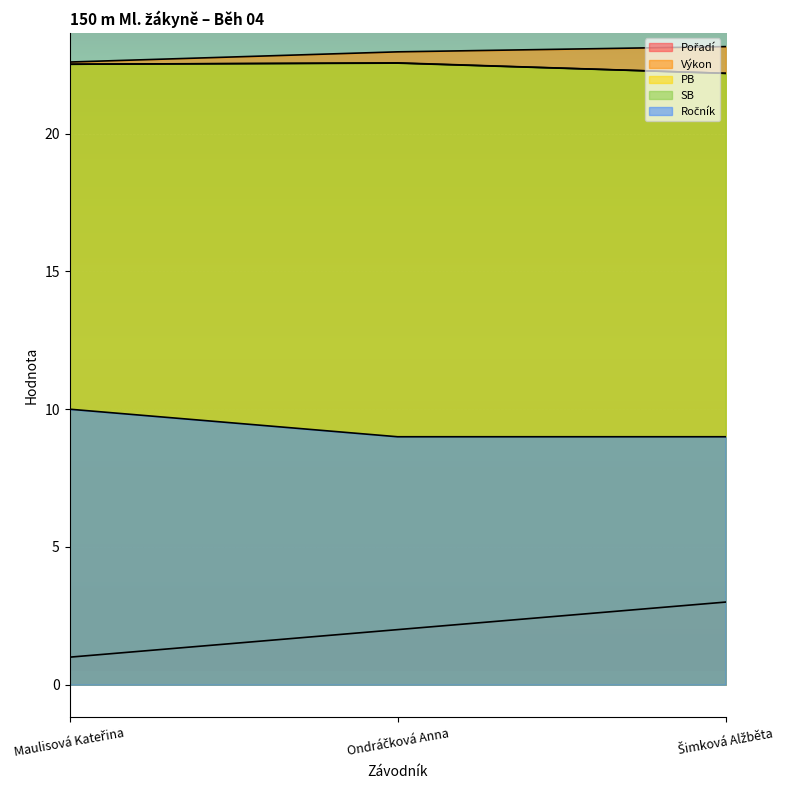

What is the greatest value displayed?

23.2